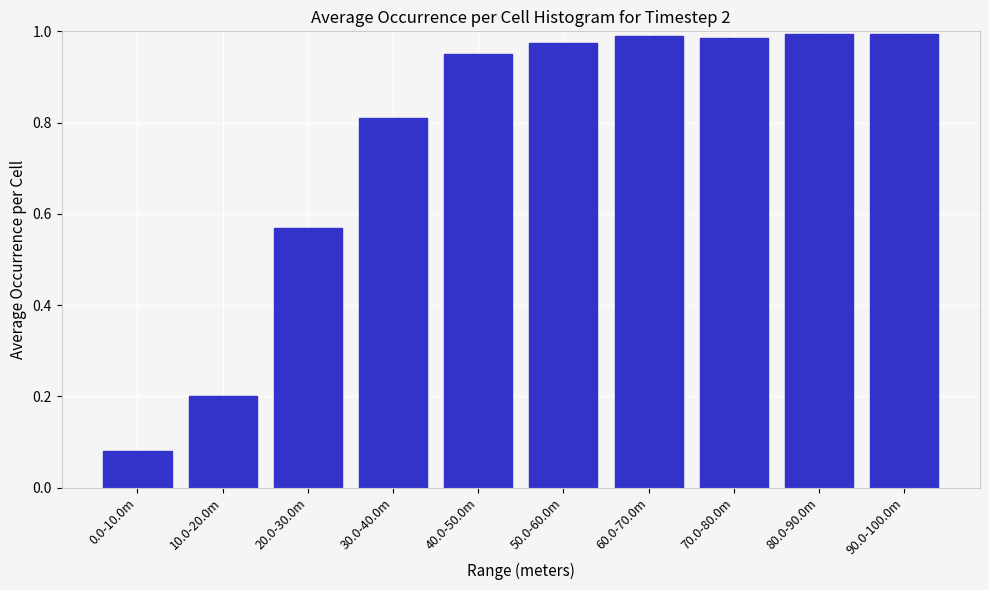

At which category does the chart reach its minimum across all series?

0.0-10.0m